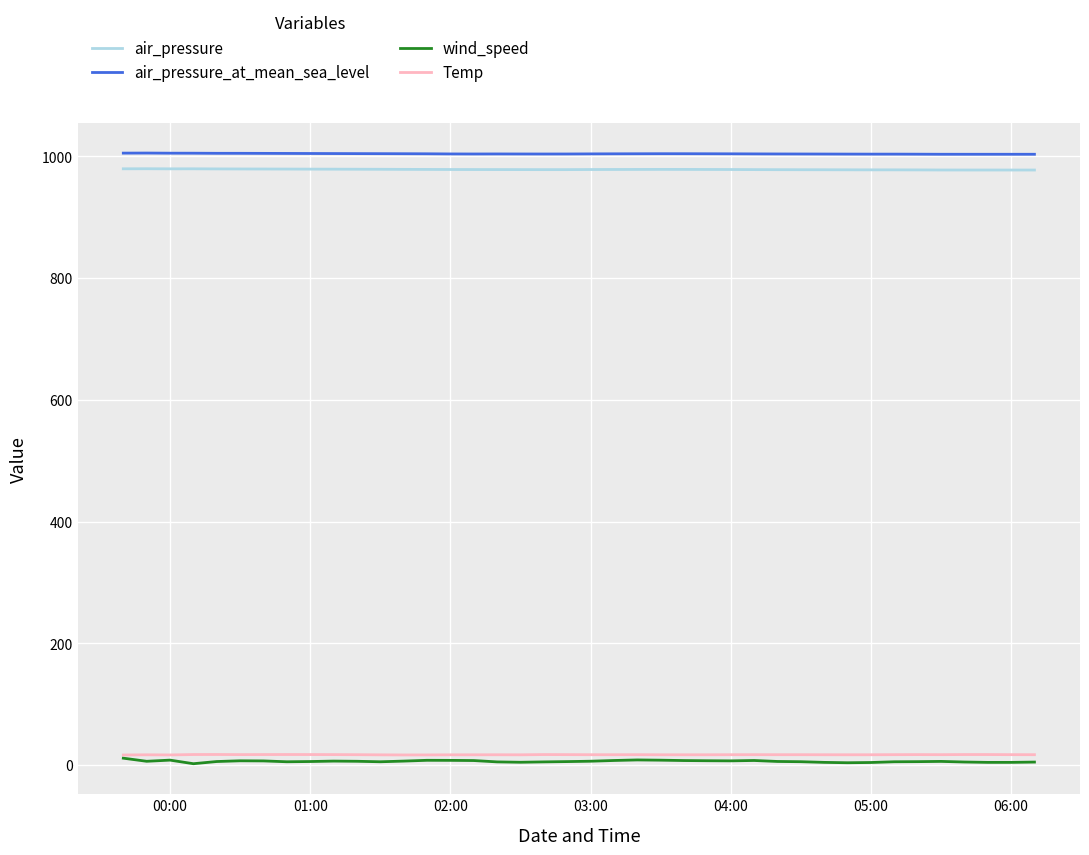

What is the minimum value shown in the chart?

2.4